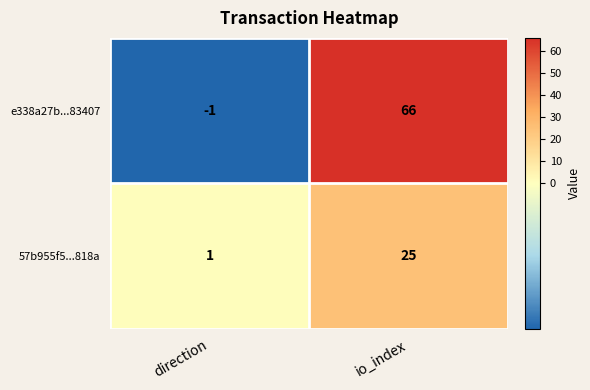

What is the difference between the highest and lowest values at io_index?

41